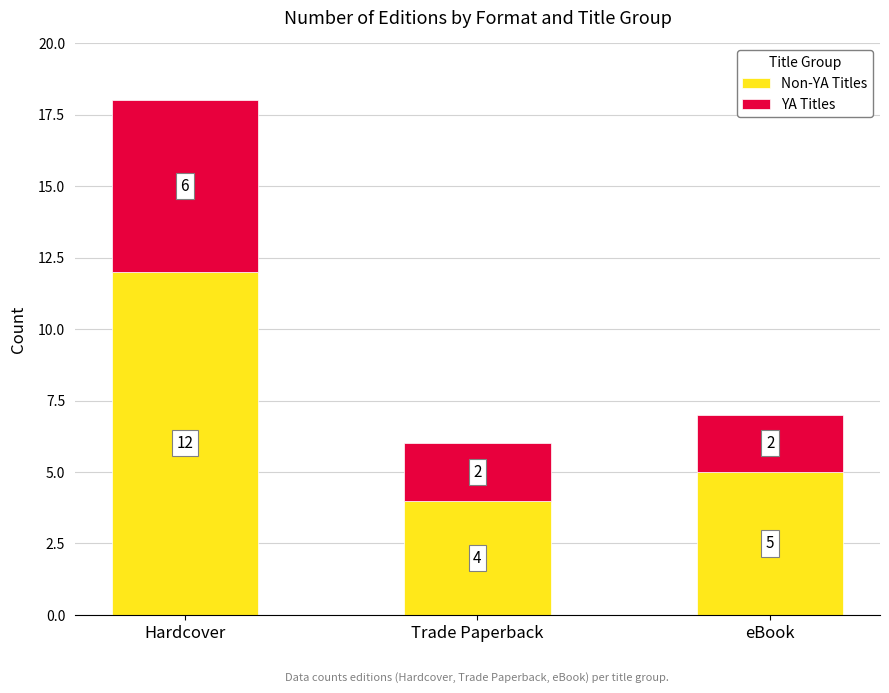

What is the total value across all series at eBook?

7